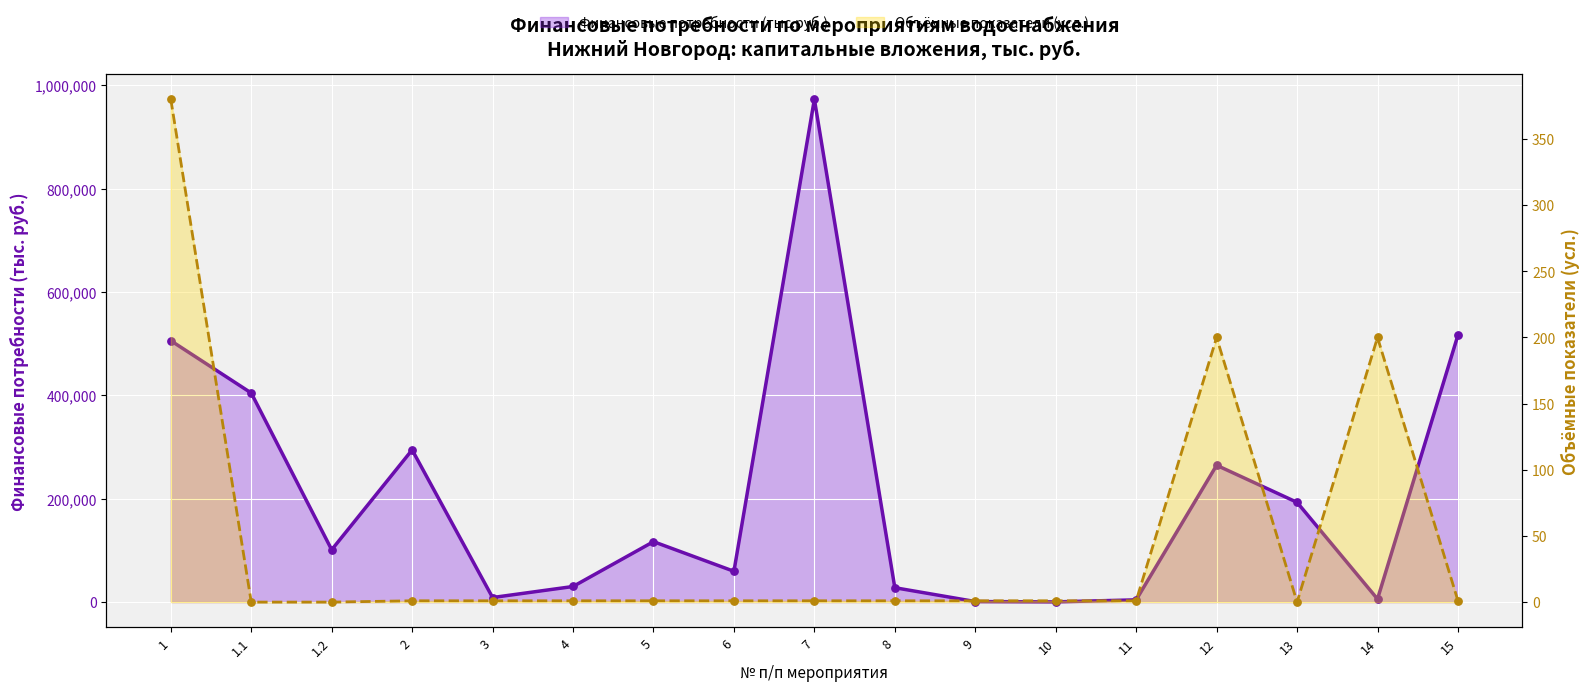

At how many categories does at least one series exceed 759244?

1